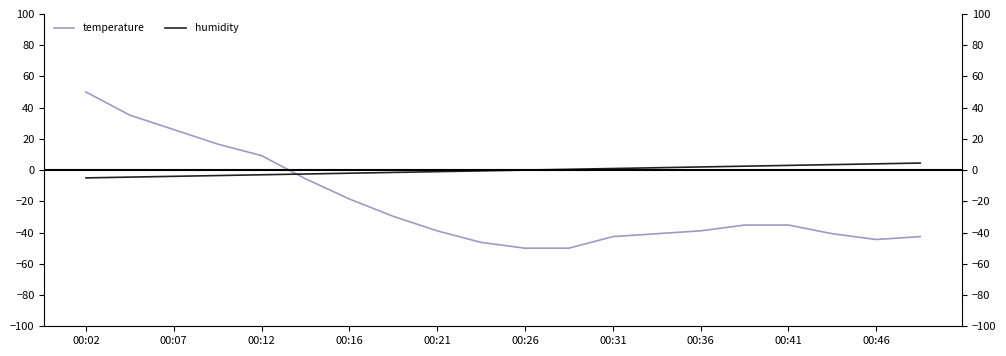

What is the smallest value displayed?

-50.0